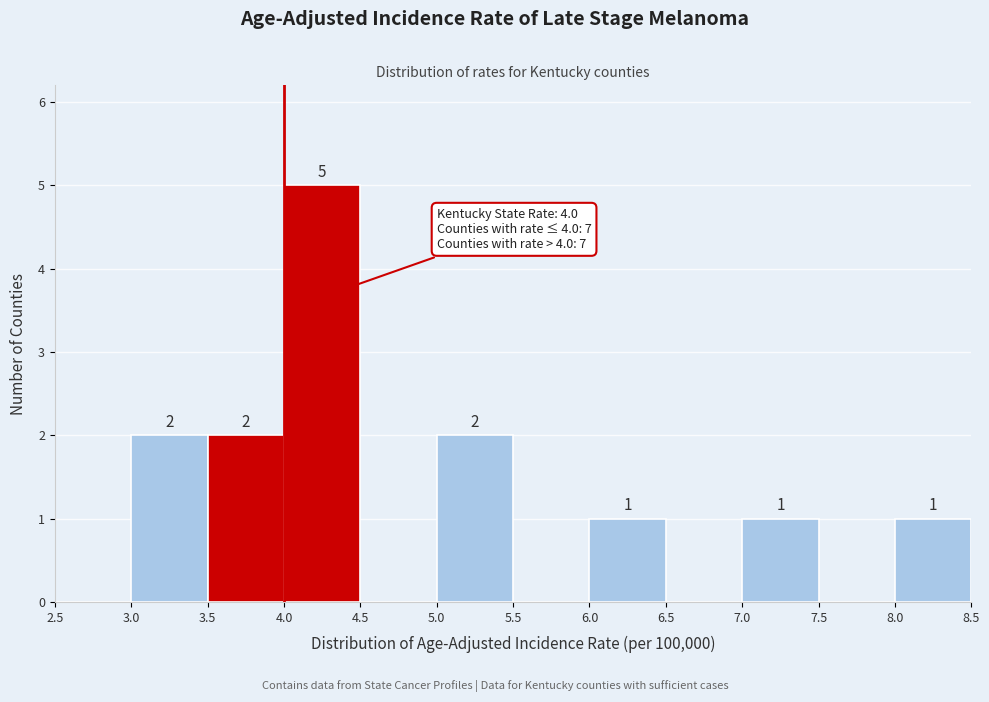

Which range on the x-axis has the tallest bar?

4.0 to 4.5